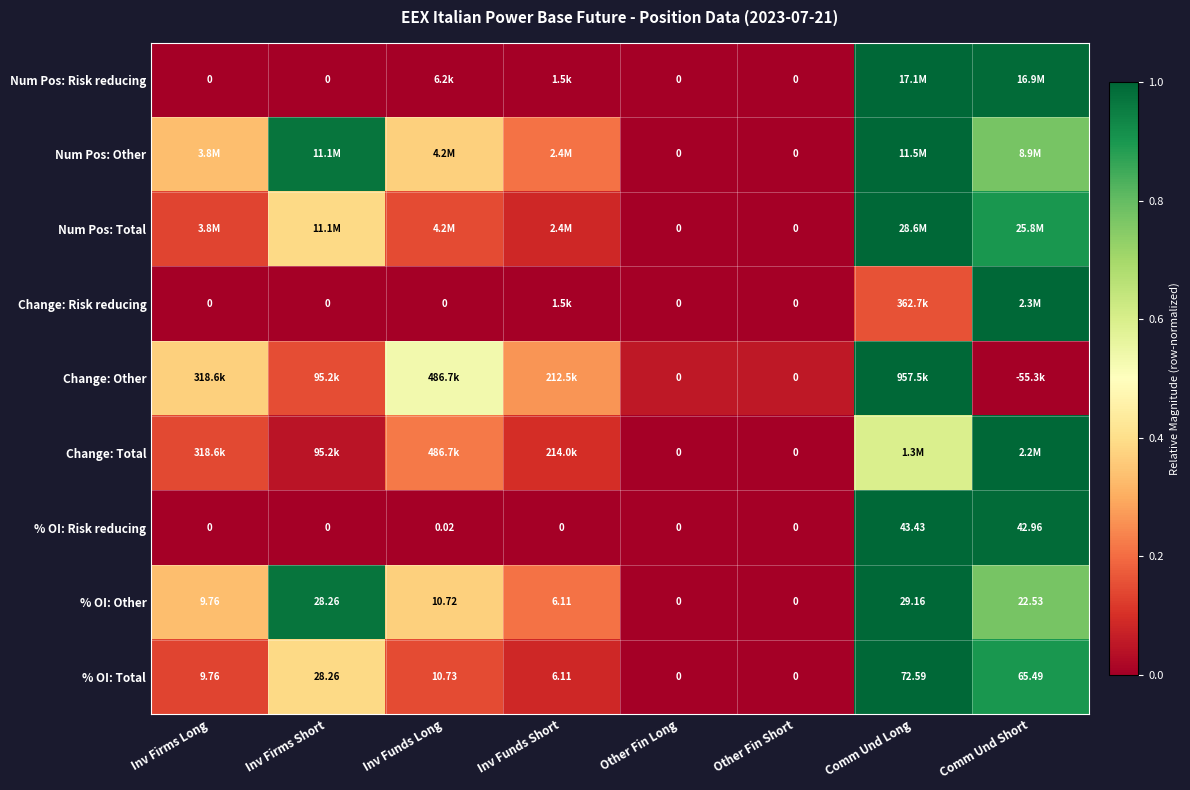

Which label corresponds to the largest value in the chart?

Comm Und Long